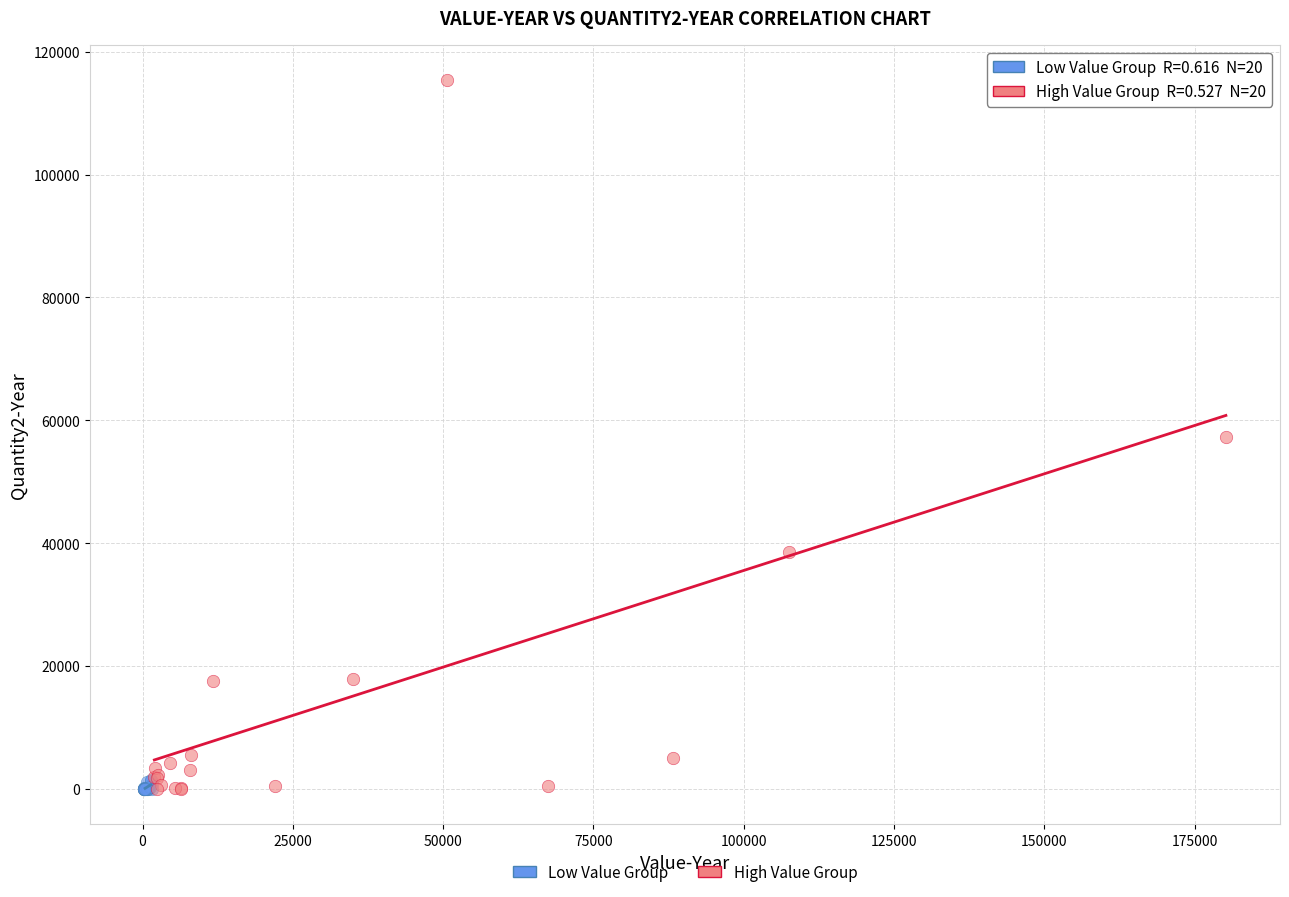

Which series has the widest spread of Y values?

High Value Group